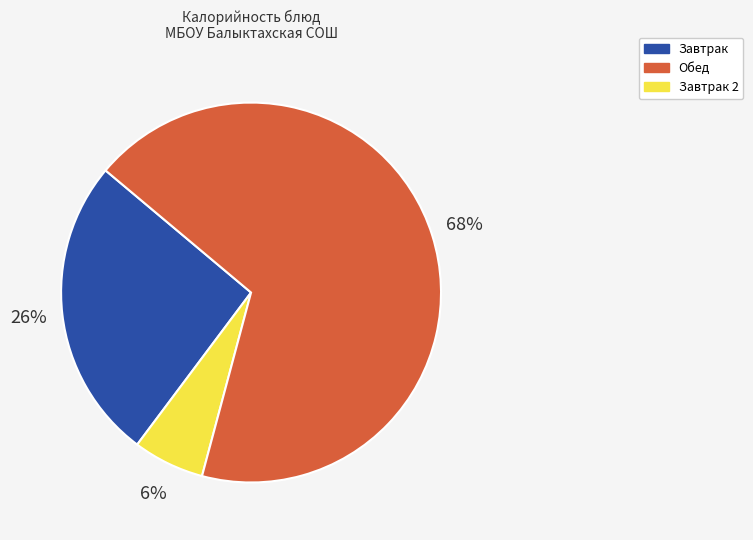

Does any single category account for the majority?

Yes